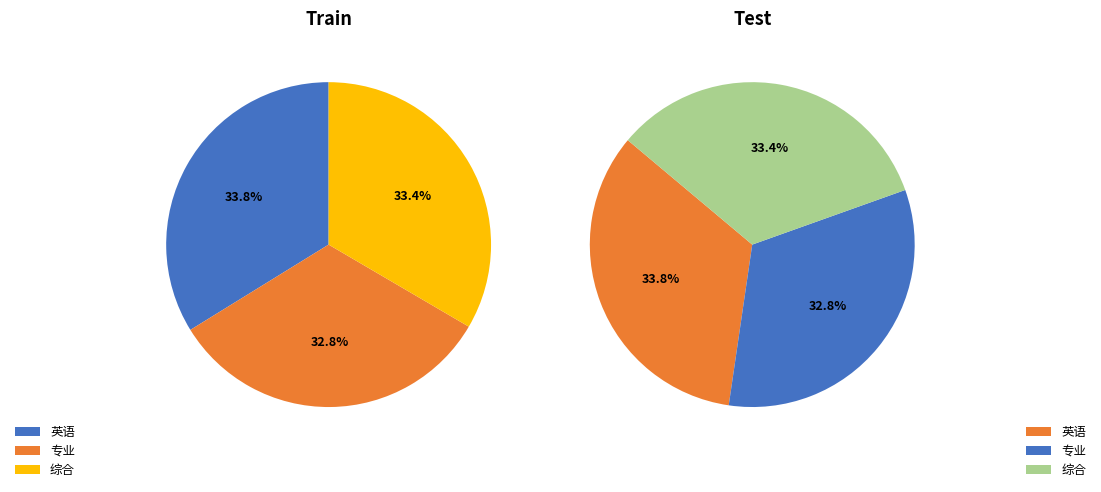

How many segments does this pie chart have?

3